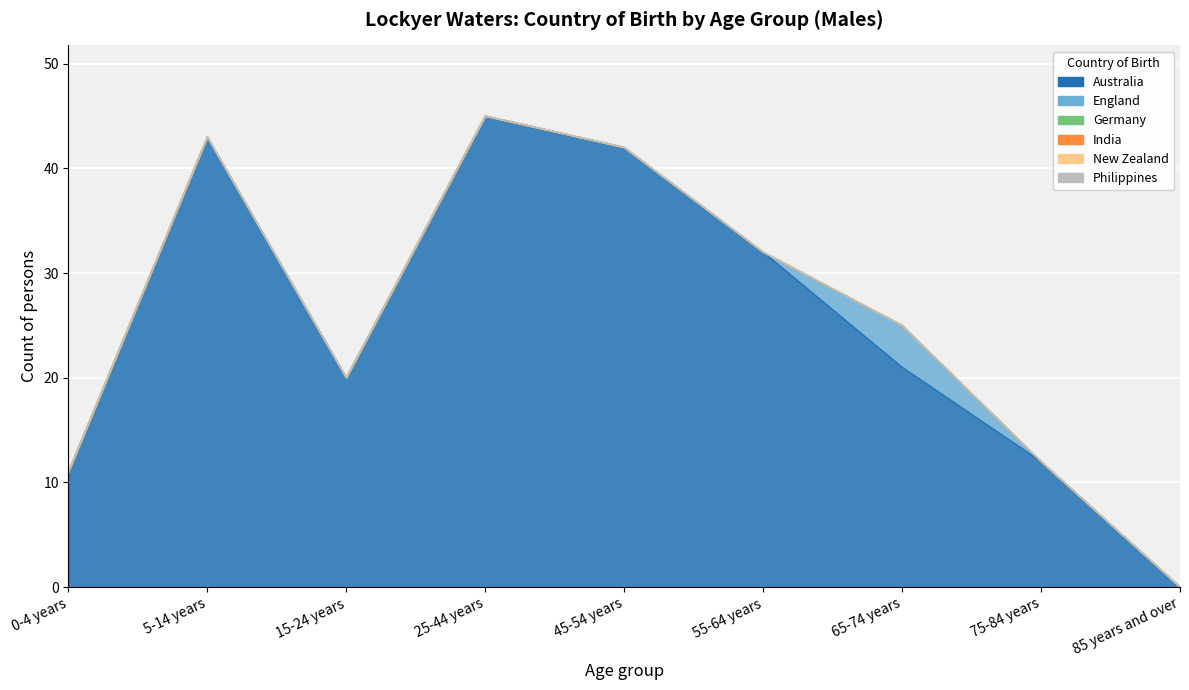

True or false: England and India cross at least once.

False